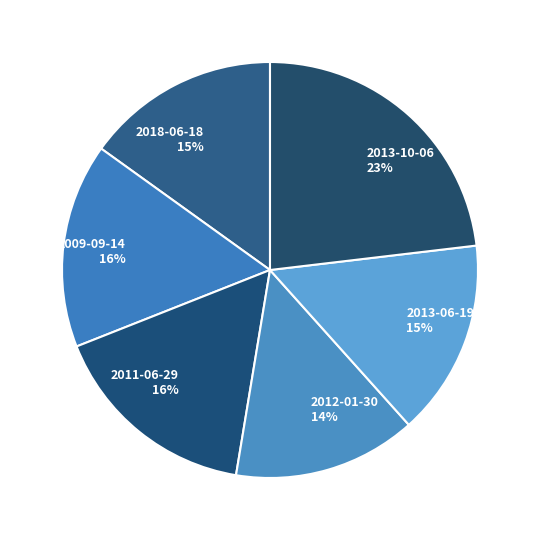

Count the number of slices in the pie.

6